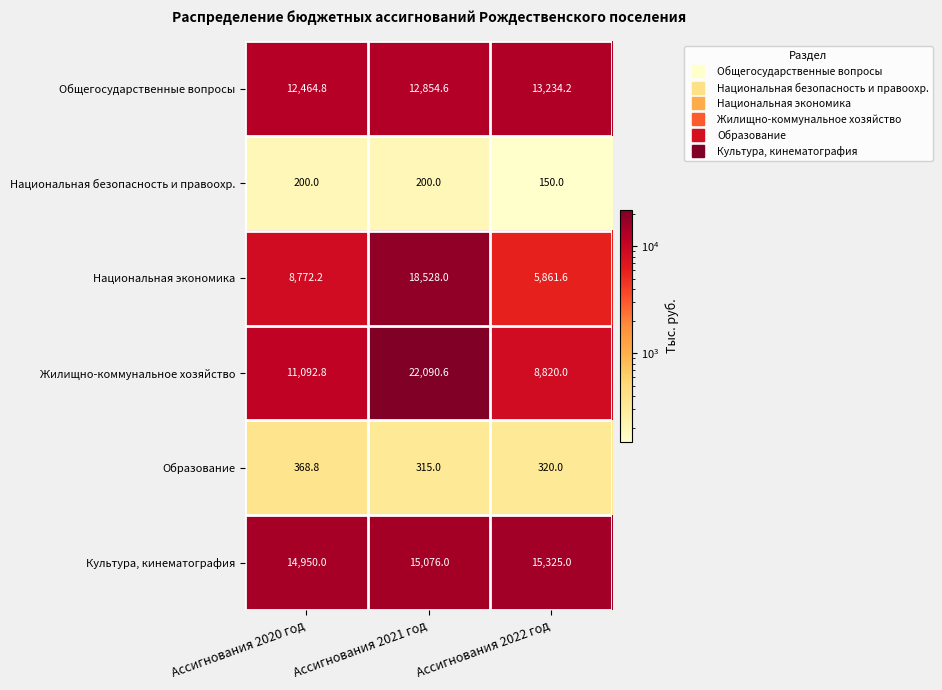

At which category is the sum across all series the highest?

Ассигнования 2021 год